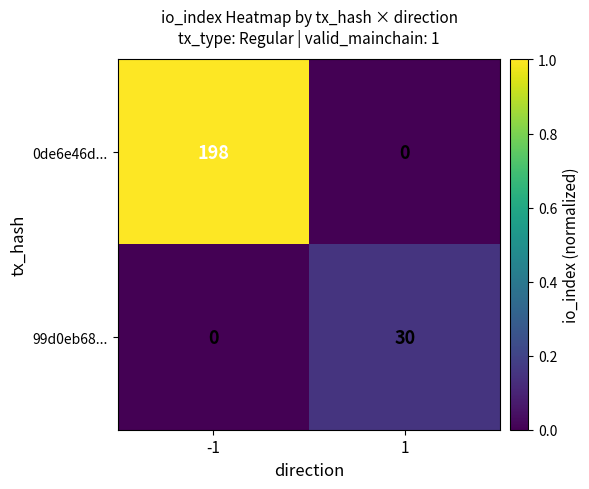

What is the difference between the 0de6e46d... values at -1 and 1?

198